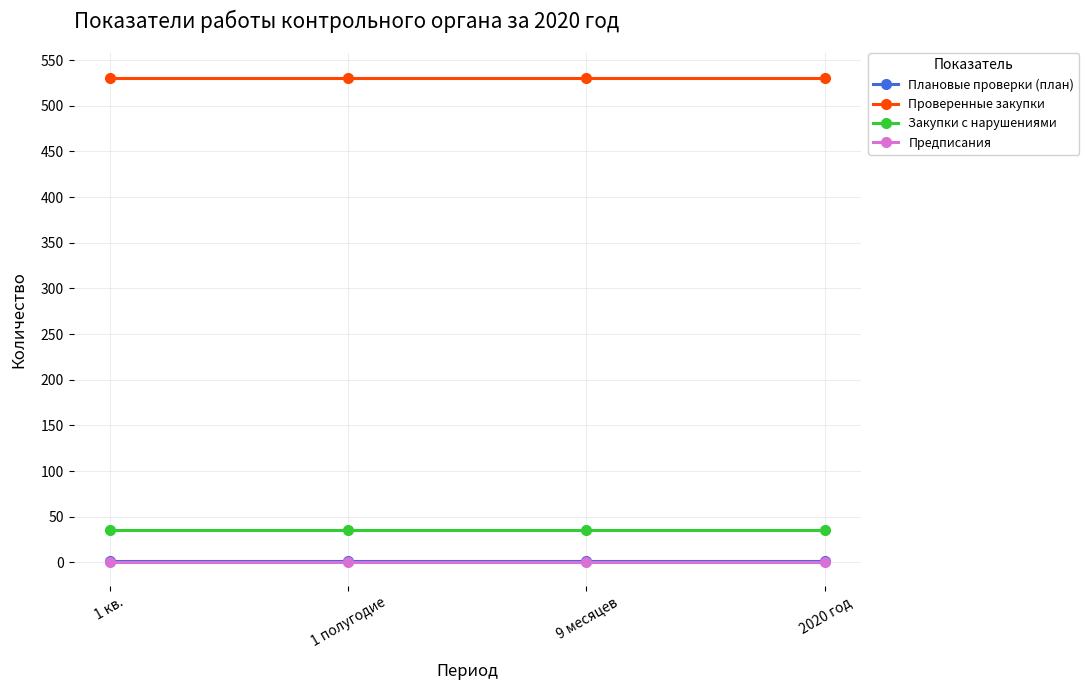

True or false: Предписания and Проверенные закупки cross at least once.

False